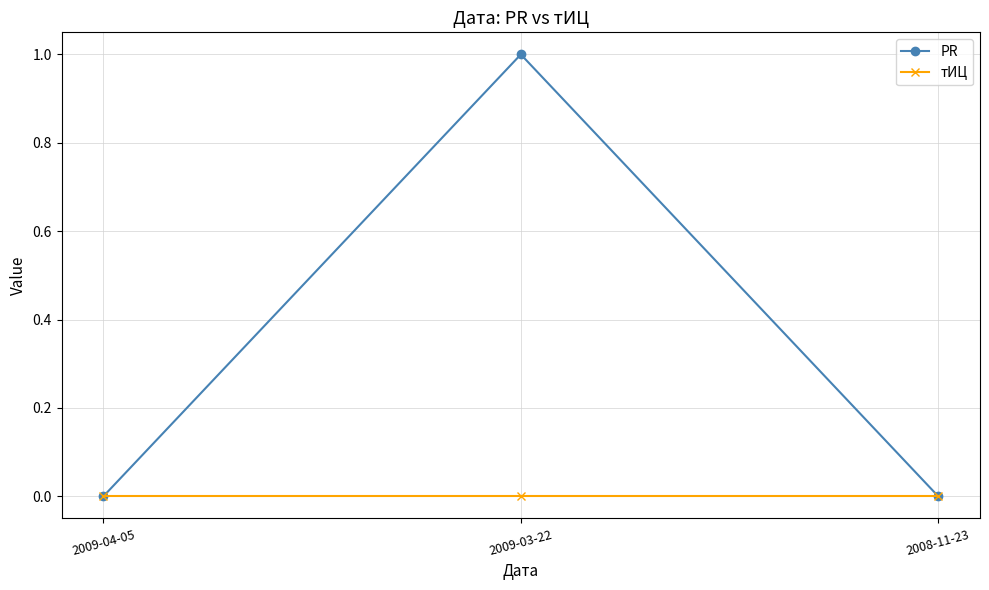

Which series has the largest total across all categories?

PR